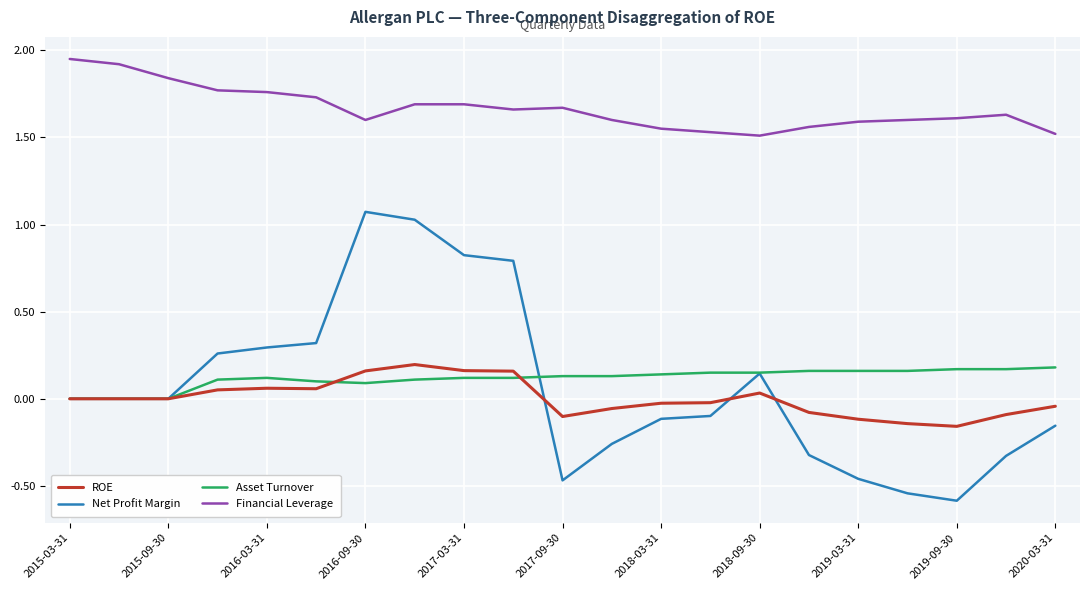

How many lines are shown in the chart?

4